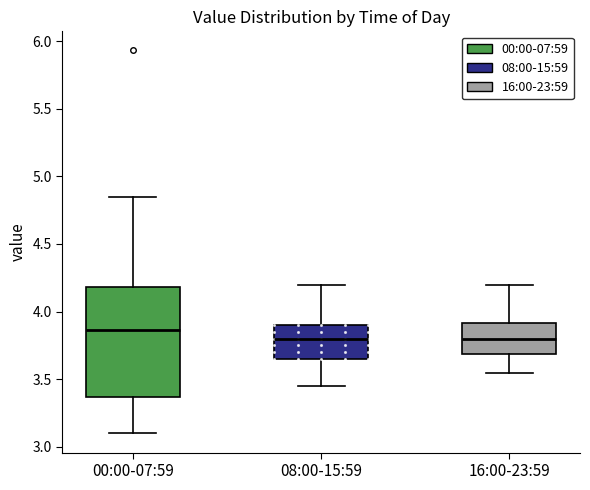

Which box is the tallest, from its lower edge to its upper edge?

00:00-07:59